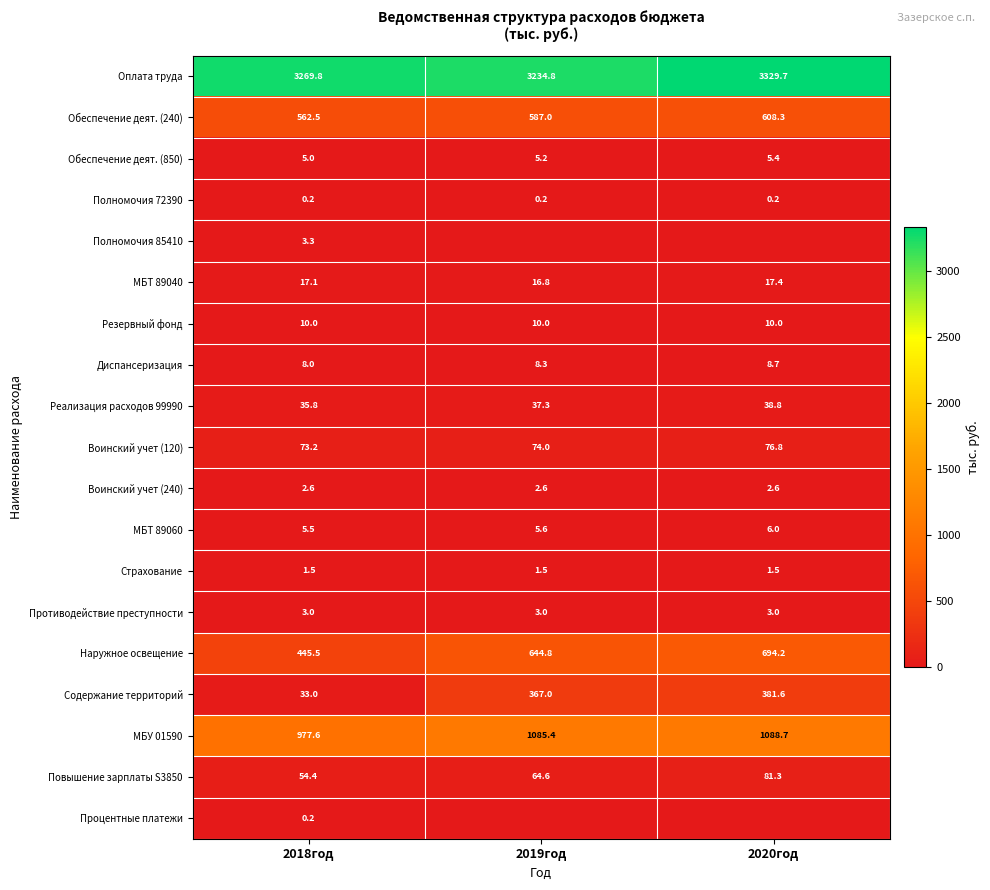

At which label does МБТ 89040 first exceed 17?

2018год